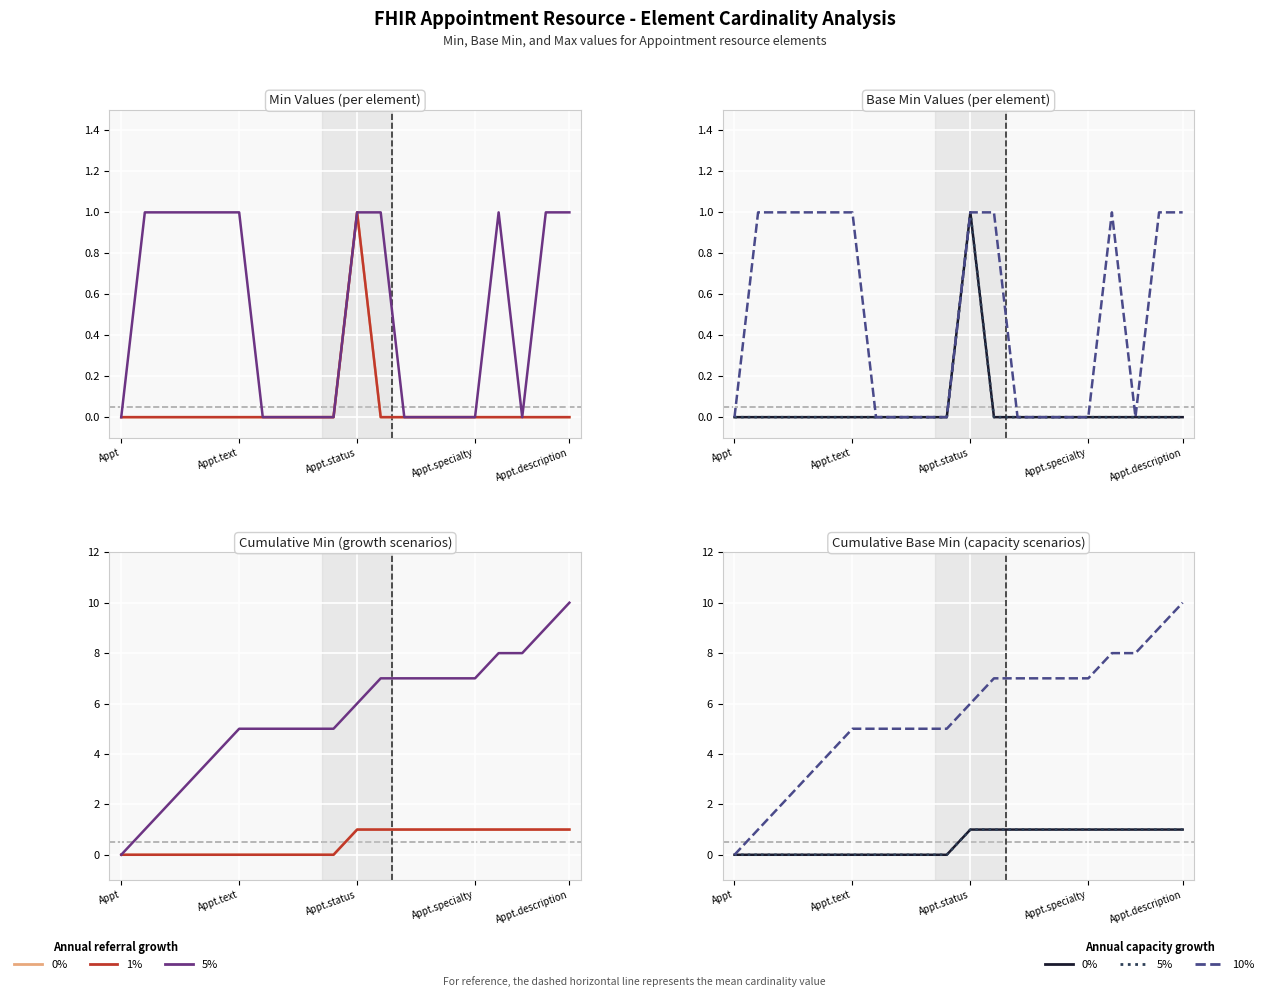

True or false: 0% capacity and 0% growth cross at least once.

False